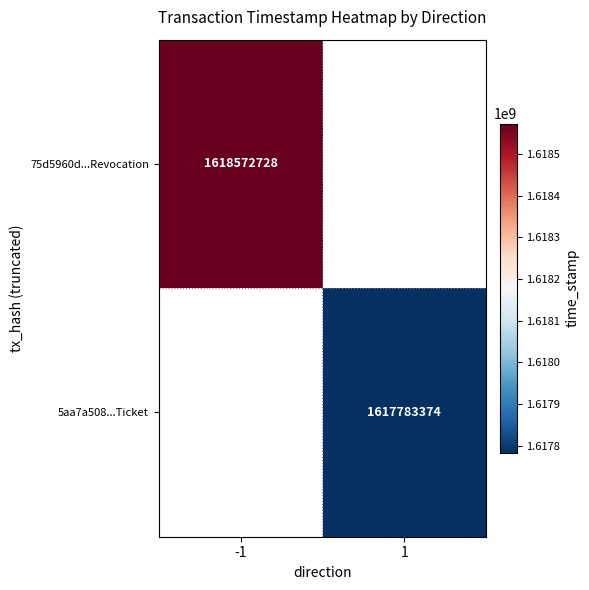

Is the value of 5aa7a508...Ticket at 1 greater than the value of 75d5960d...Revocation at -1?

No